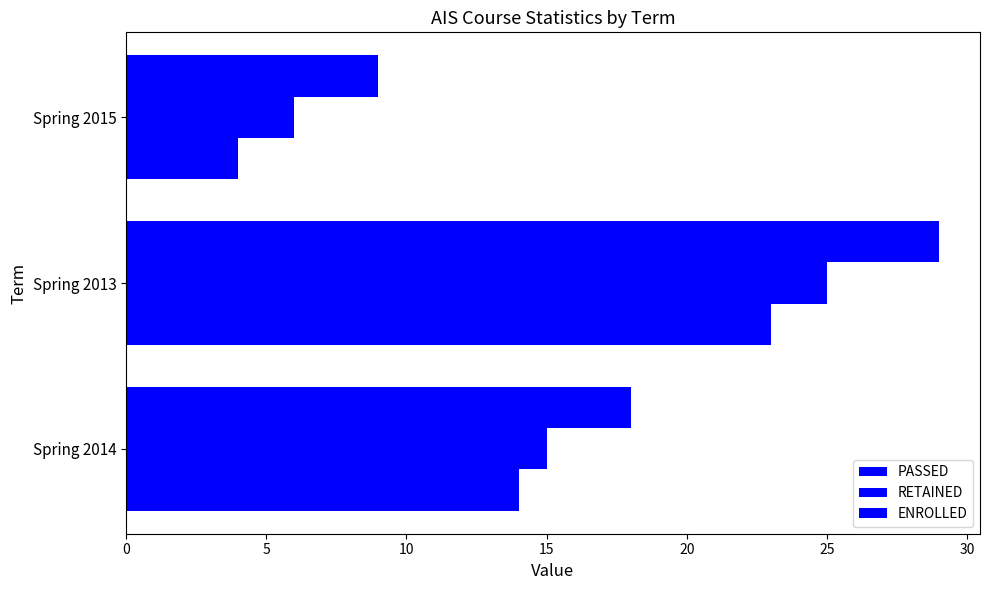

How many categories are shown in the chart?

3